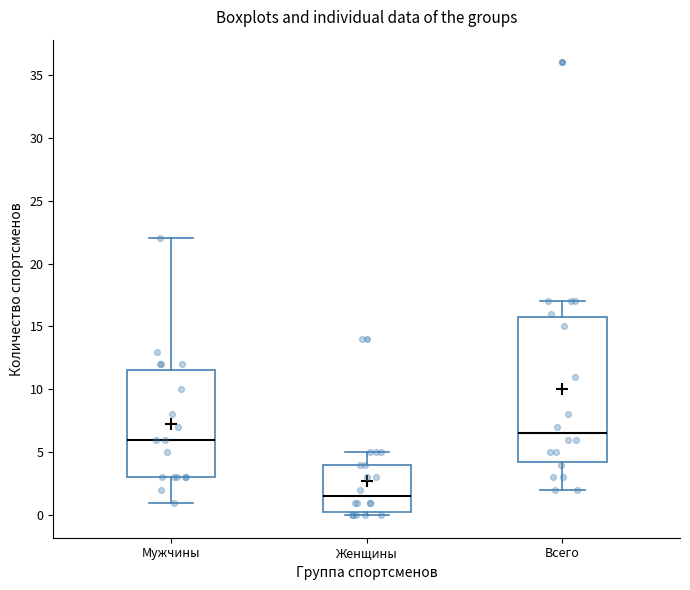

Which box is the tallest, from its lower edge to its upper edge?

Всего